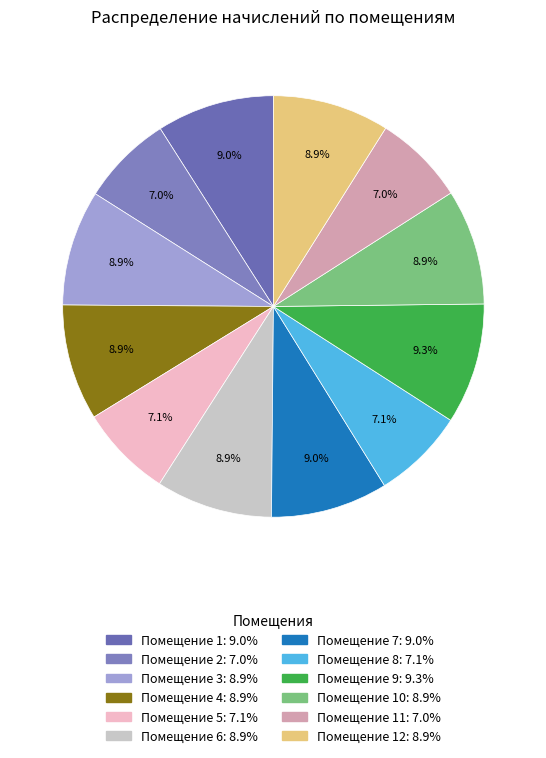

How many segments does this pie chart have?

12